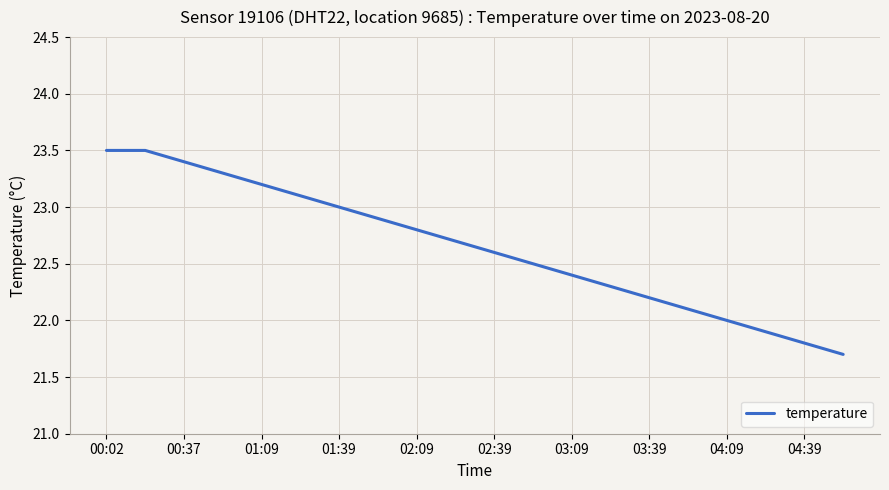

What is the minimum value shown in the chart?

21.7